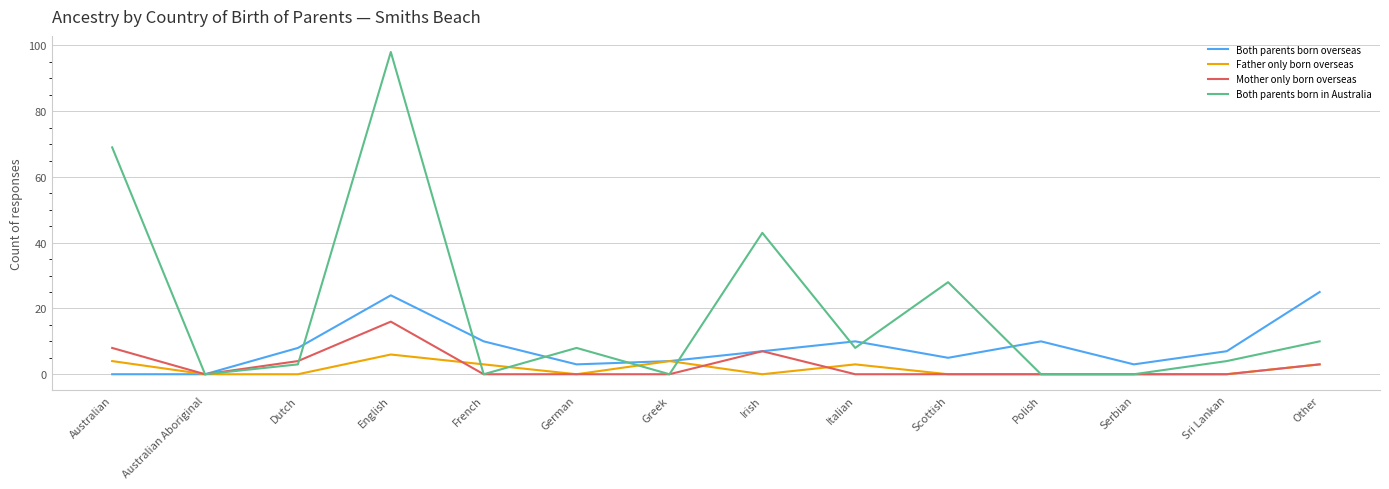

Does the chart display data point markers on the line(s)?

No